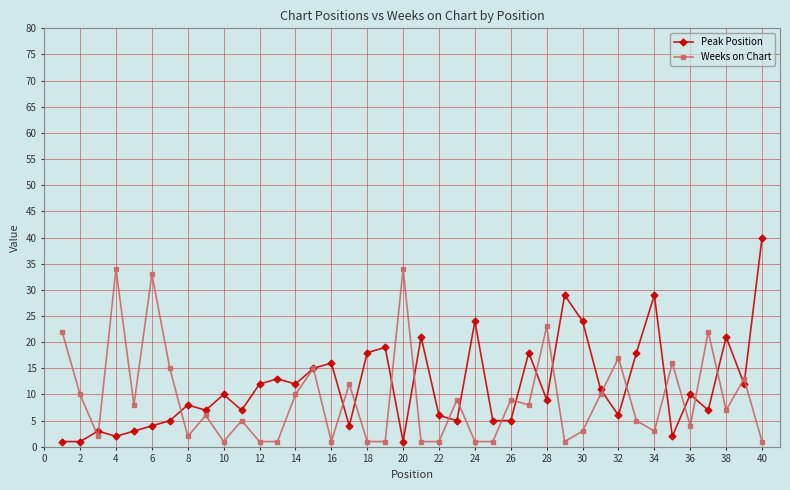

What is the minimum value shown in the chart?

1